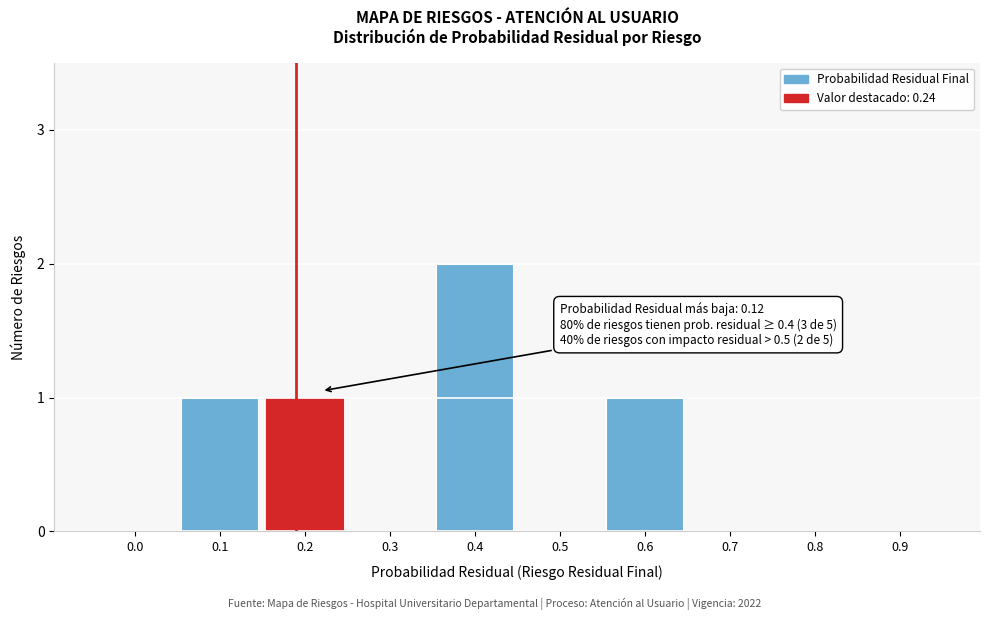

Reading left to right, what are all the values shown in this chart?

0.0=0	0.1=1	0.2=1	0.3=0	0.4=2	0.5=0	0.6=1	0.7=0	0.8=0	0.9=0